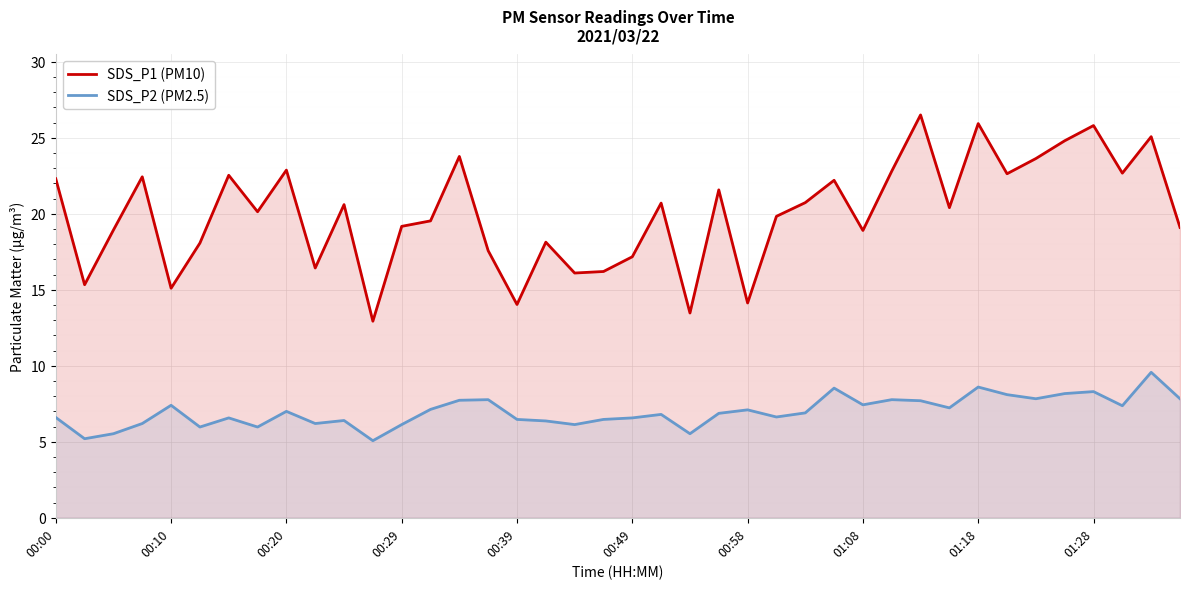

At how many categories does at least one series exceed 10?

40